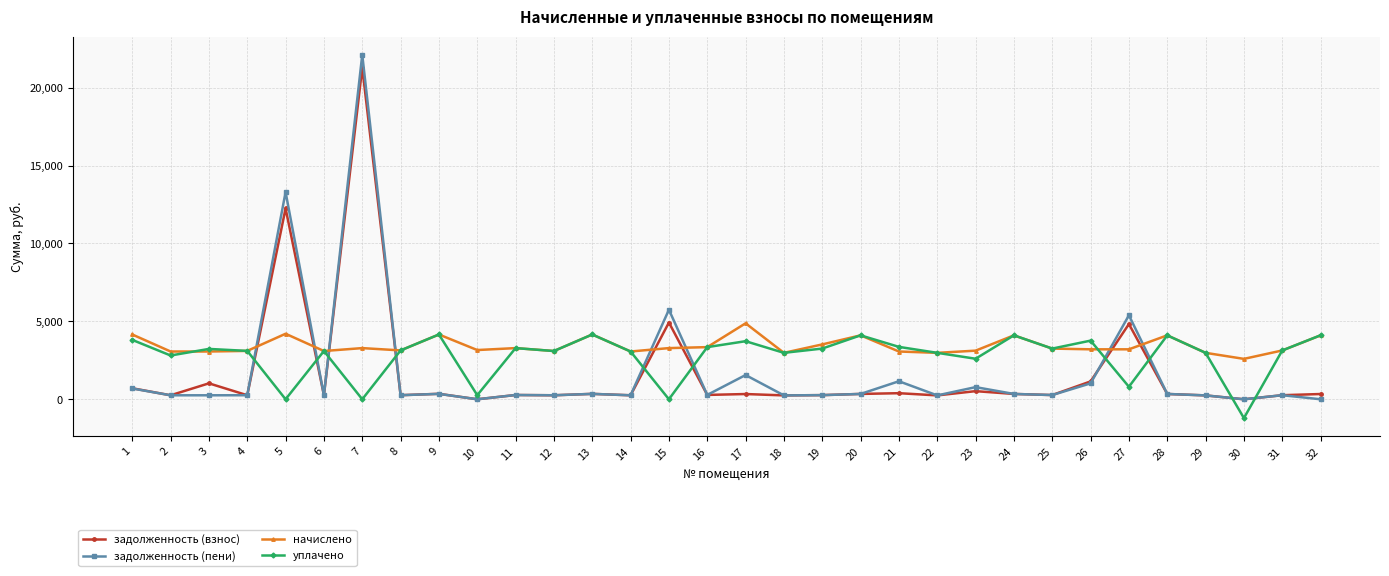

The value of задолженность (пени) at 32 is -8681.8. True or false?

False